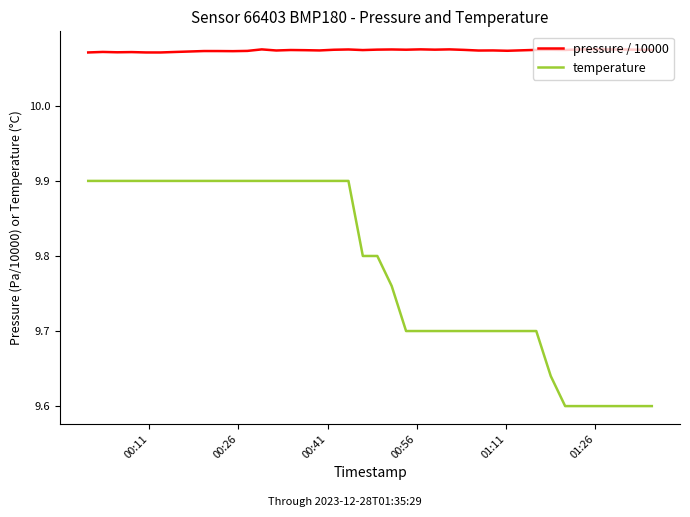

Rank the series by their average value, from lowest to highest.

temperature, pressure / 10000